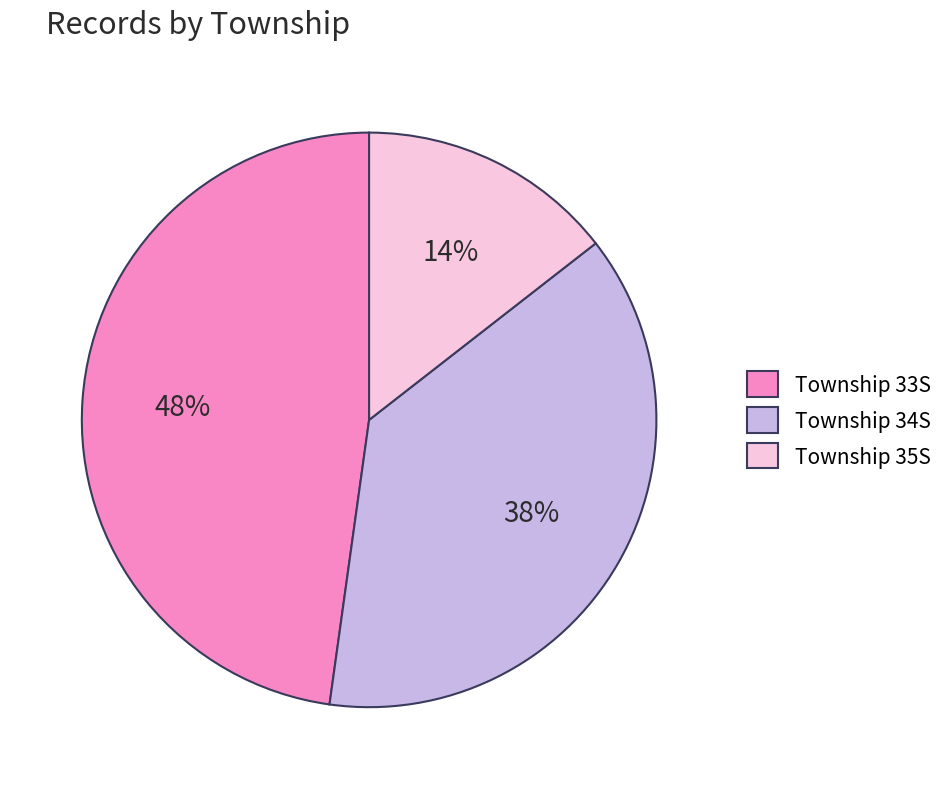

What is the smallest slice in the pie chart?

Township 35S